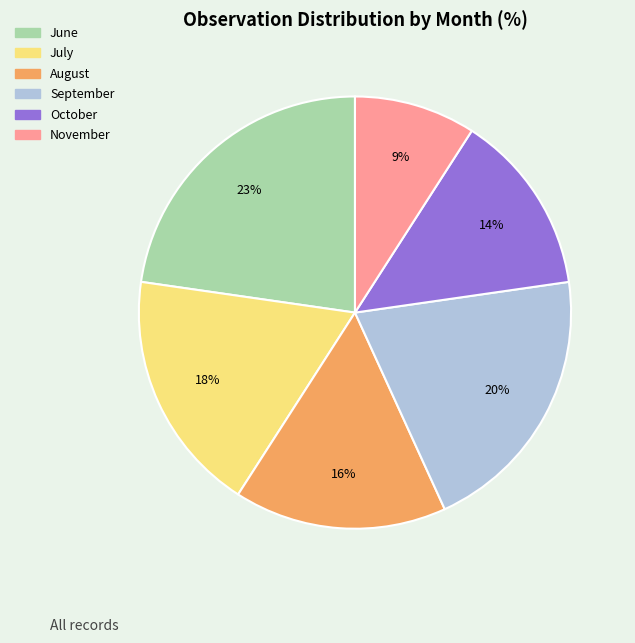

To the nearest percent, what is the average slice percentage?

17%